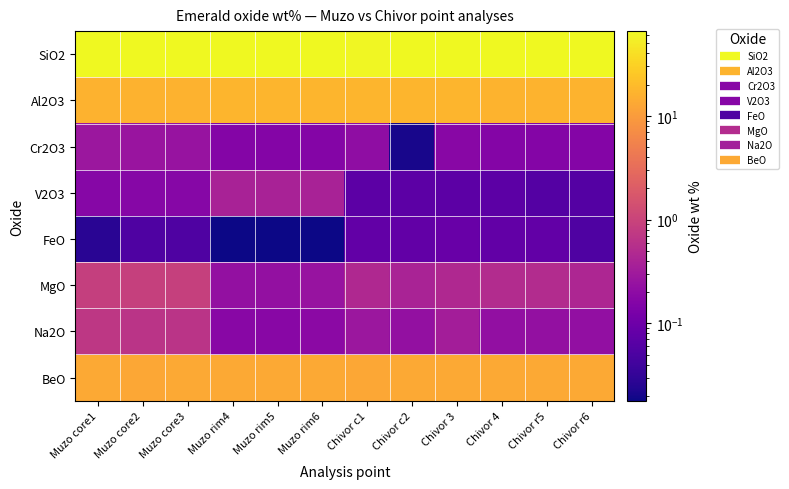

At which category does the chart reach its minimum across all series?

Muzo rim4